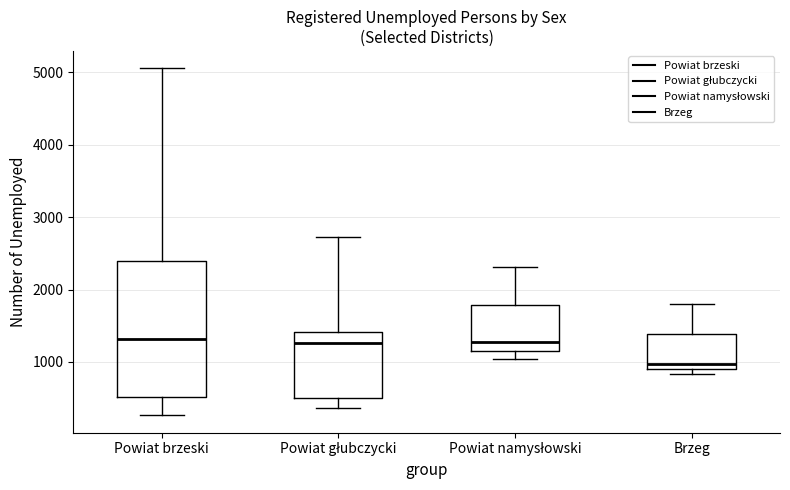

Reading left to right, read every box against the y-axis: the position of its median line, the range the box covers, and the ends of its whiskers. The values are not printed on the chart, so give them approximately, as read against the axis.

Powiat brzeski: median 1300, box 500 to 2400, whiskers 300 to 5100
Powiat głubczycki: median 1300, box 500 to 1400, whiskers 400 to 2700
Powiat namysłowski: median 1300, box 1200 to 1800, whiskers 1000 to 2300
Brzeg: median 1000, box 900 to 1400, whiskers 800 to 1800